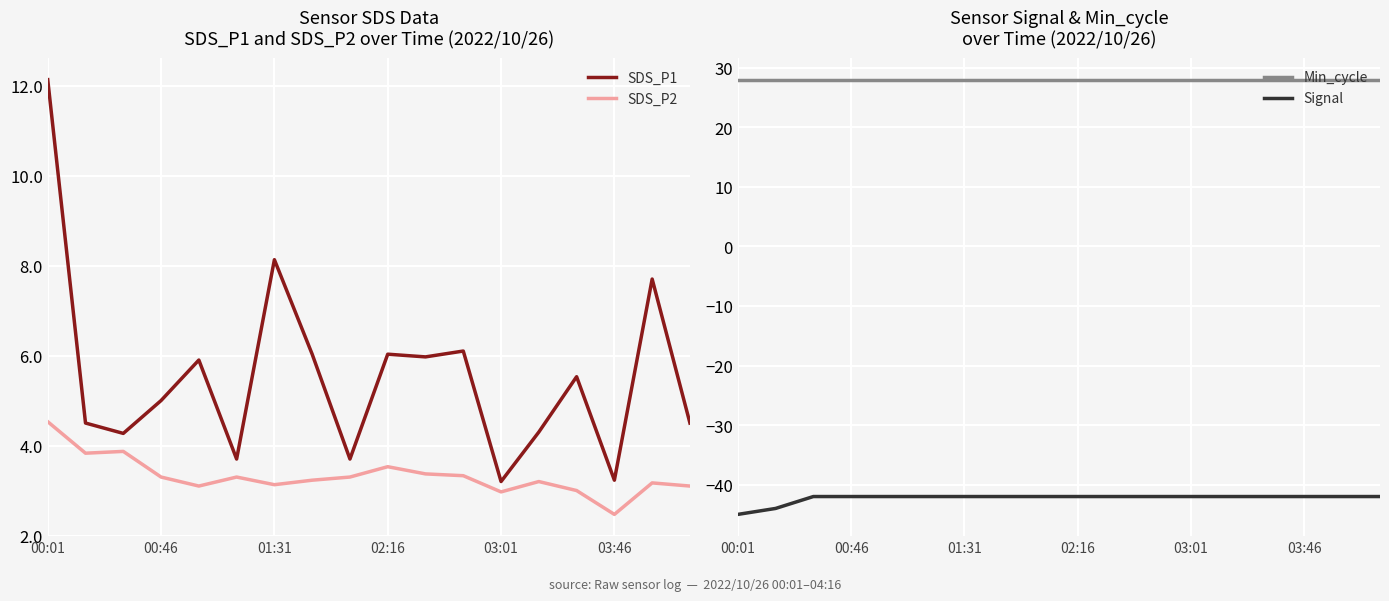

What position from the left is 16?

17